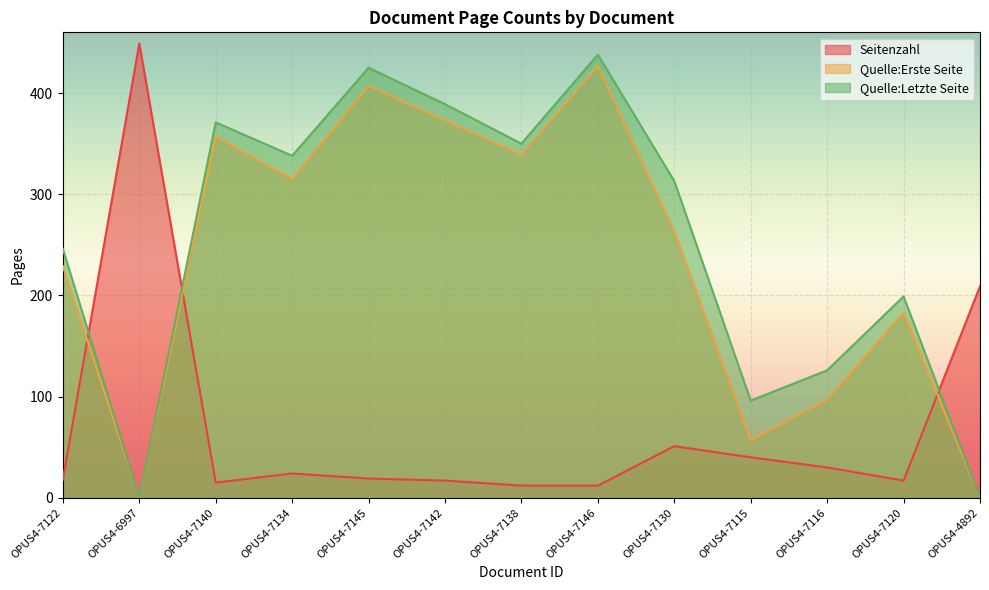

Which series has the largest total across all categories?

Quelle:Letzte Seite